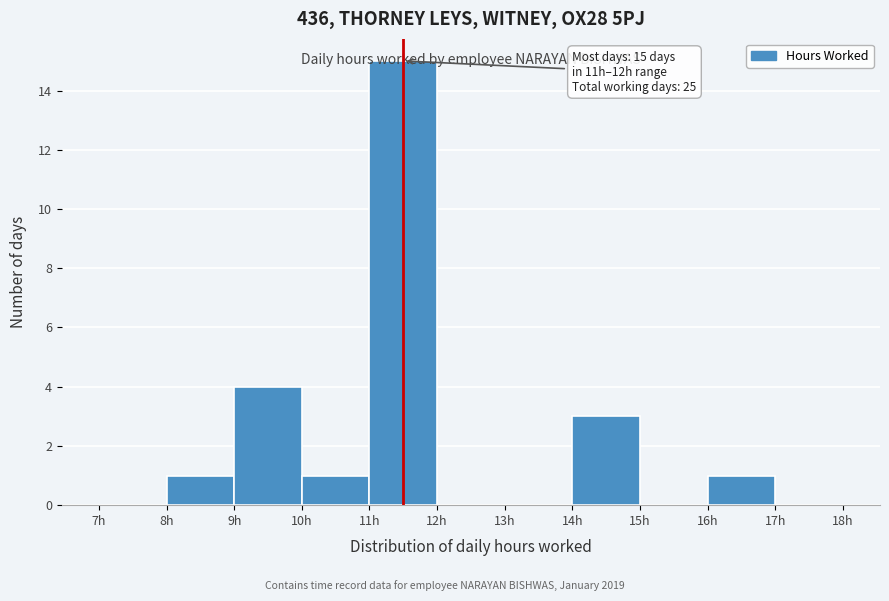

Which range on the x-axis has the tallest bar?

11 to 12